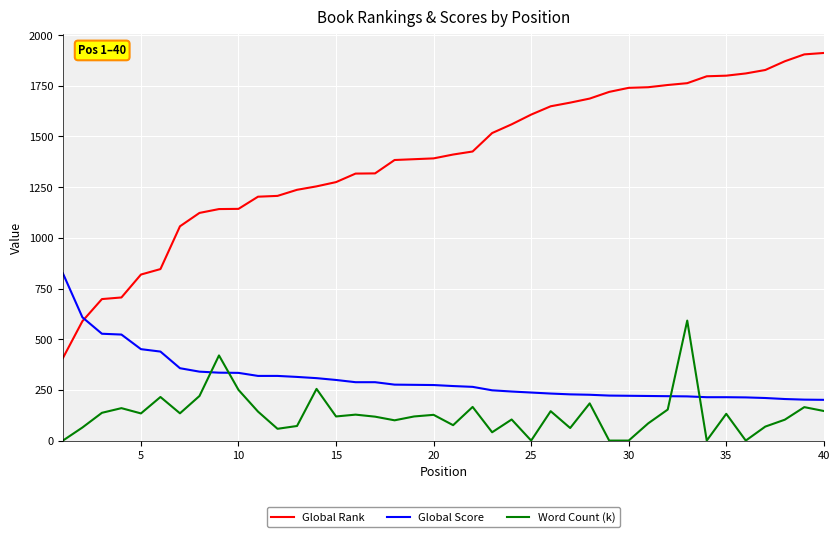

True or false: Global Rank and Word Count (k) intersect in this chart.

False